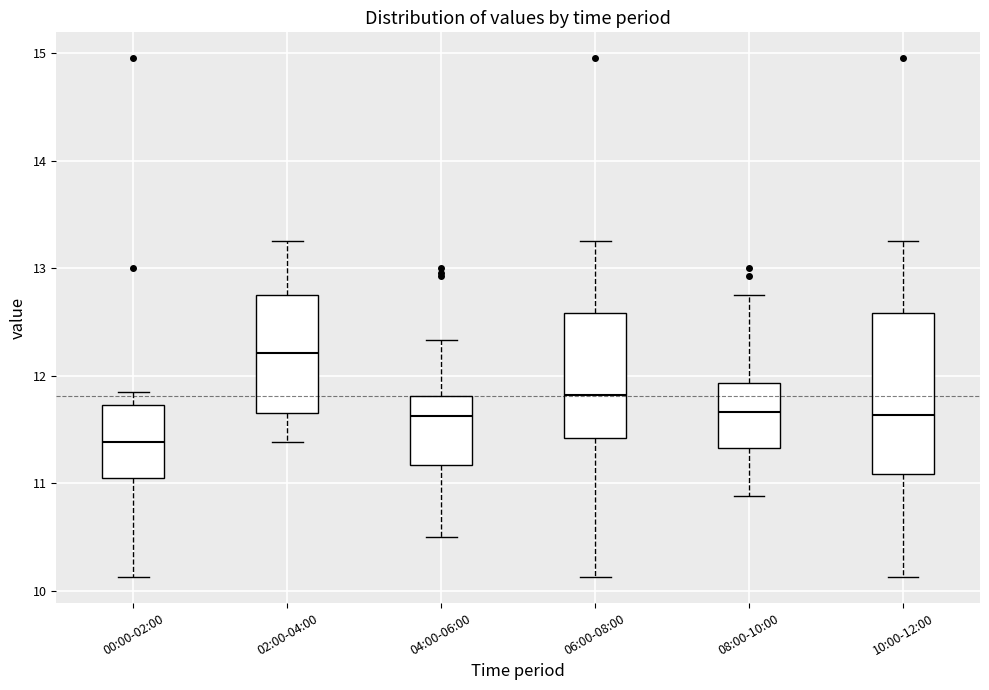

Which box's median line is the highest?

02:00-04:00